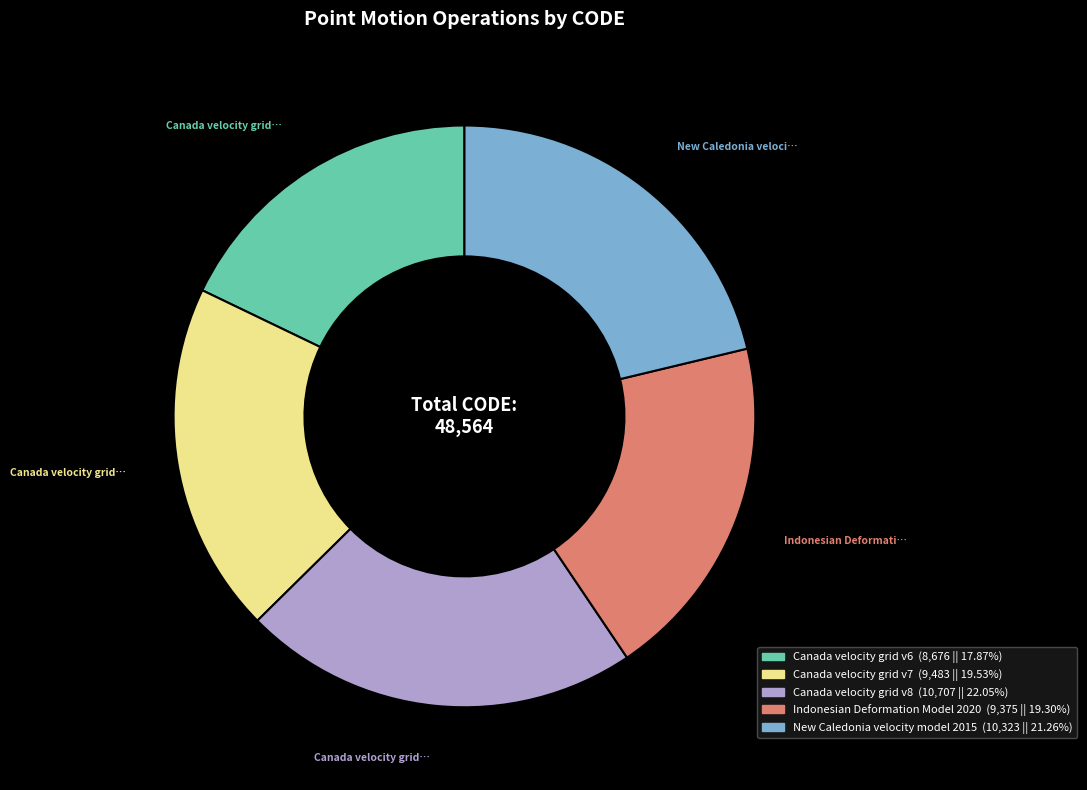

Do Canada velocity grid v8 and New Caledonia velocity model 2015 together represent more than half of the pie?

No